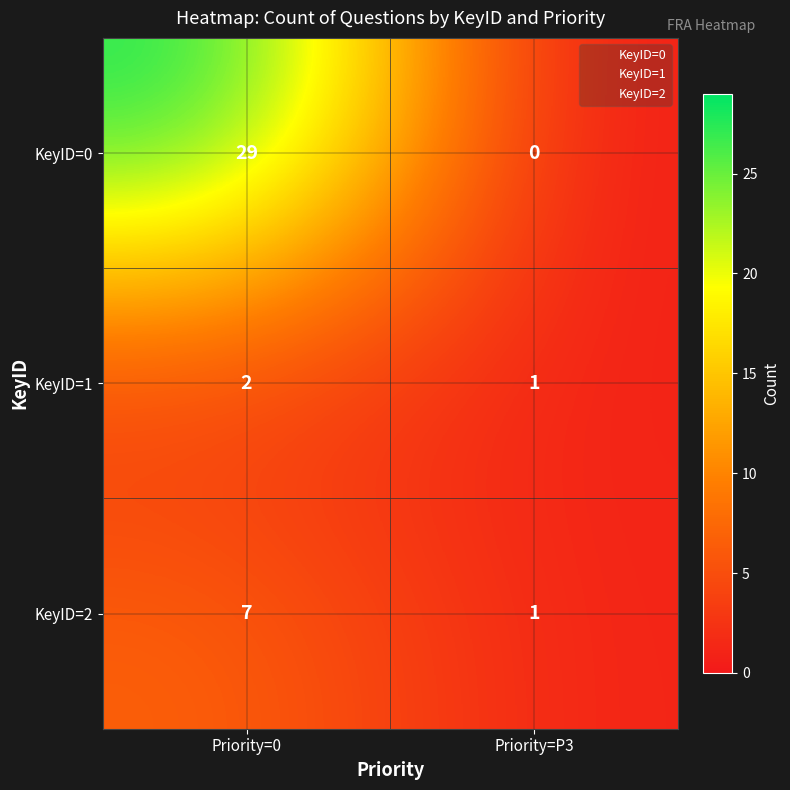

The KeyID=1 series shows 2 at Priority=0. True or false?

True